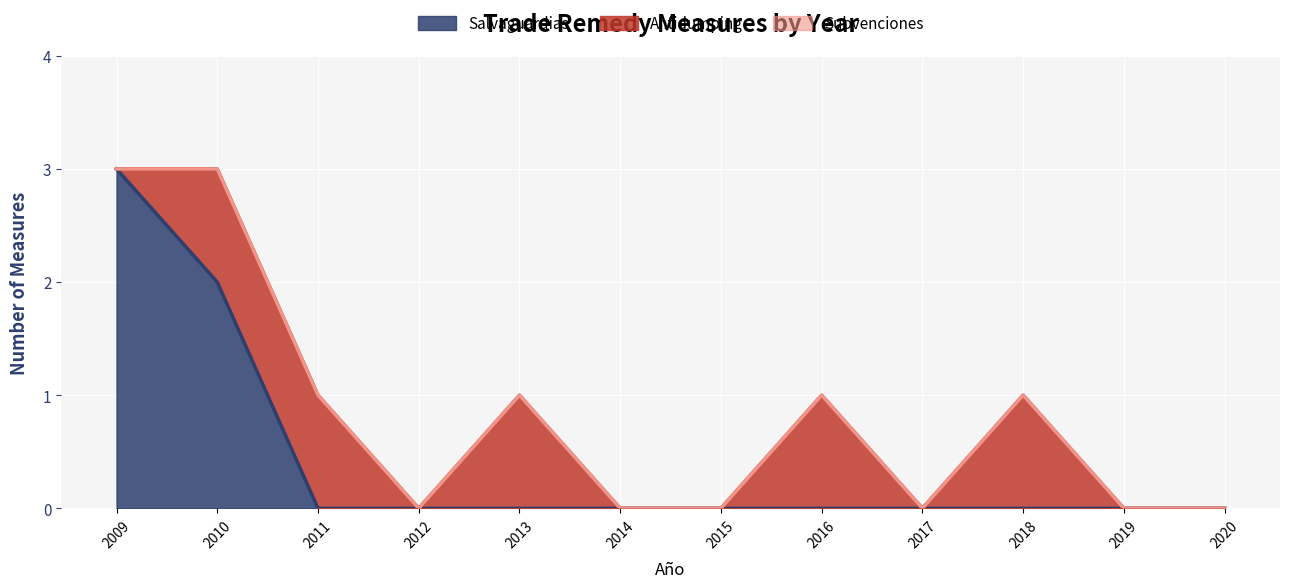

After their last crossing, which series has the higher values: Antidumping or Salvaguardias?

Antidumping